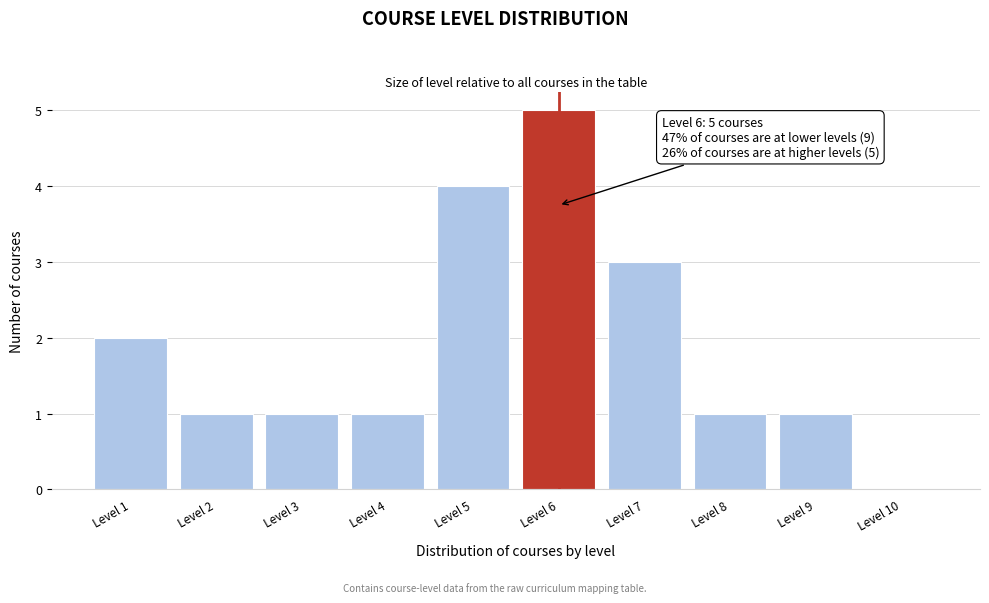

Reading left to right, list all the values displayed in this chart.

Level 1=2	Level 2=1	Level 3=1	Level 4=1	Level 5=4	Level 6=5	Level 7=3	Level 8=1	Level 9=1	Level 10=0